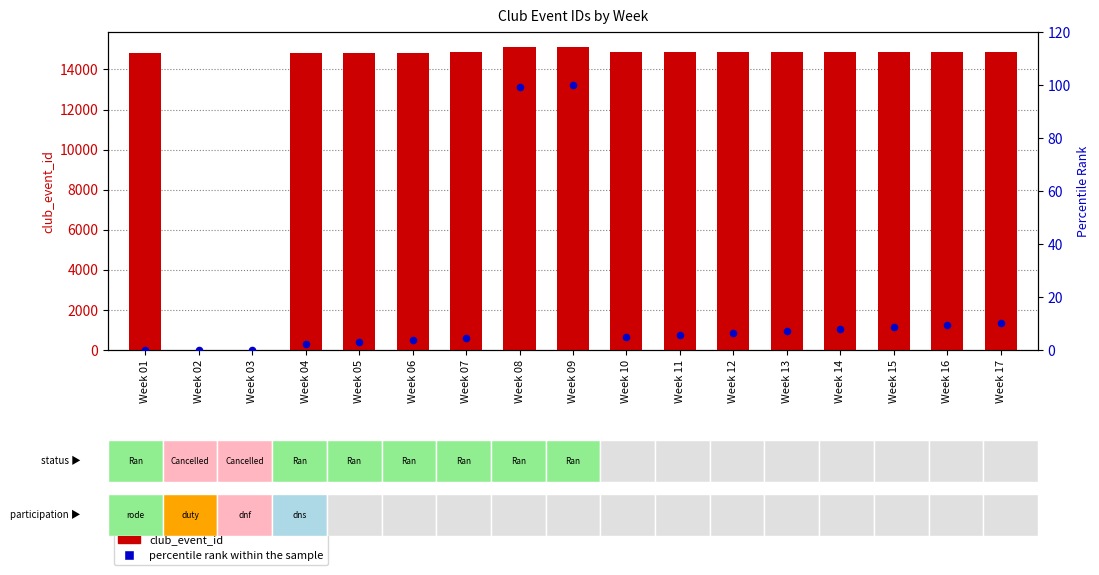

Which series contains the highest Y value?

club_event_id